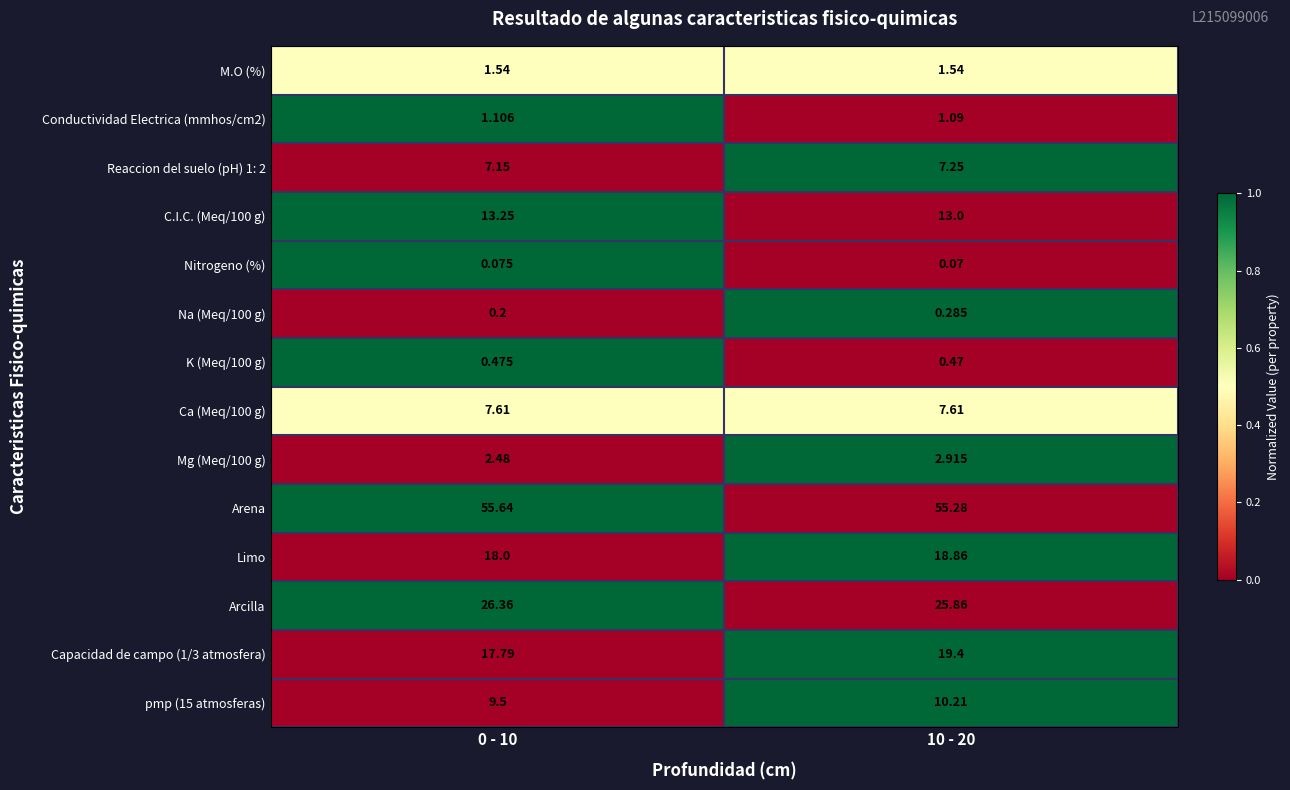

Is the value of C.I.C. (Meq/100 g) at 0 - 10 greater than the value of Limo at 0 - 10?

No